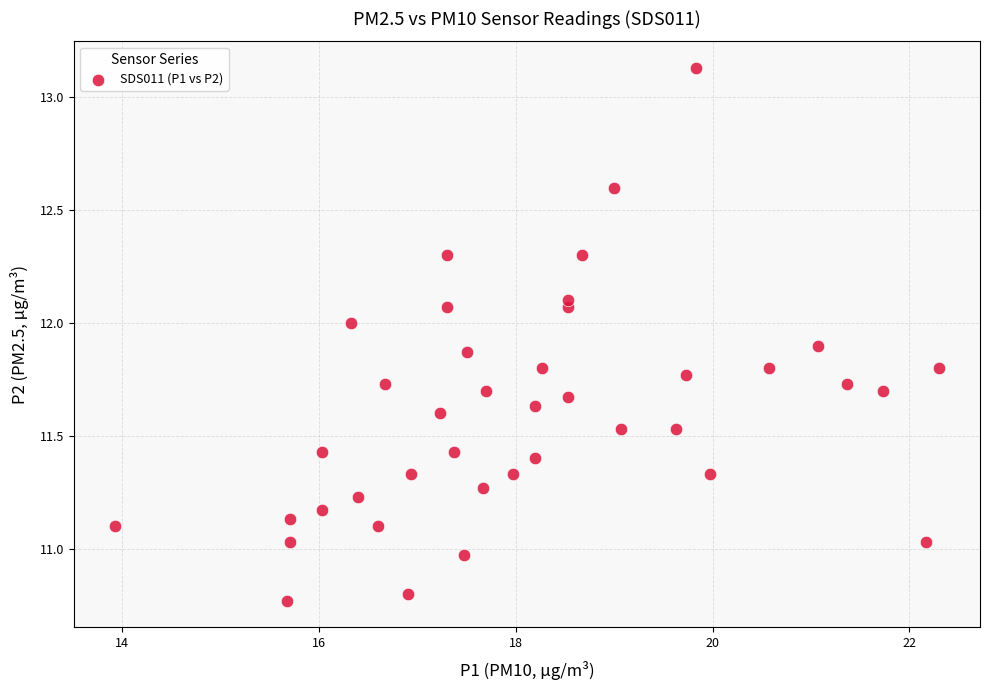

What is the range of Y values (max minus min)?

2.4